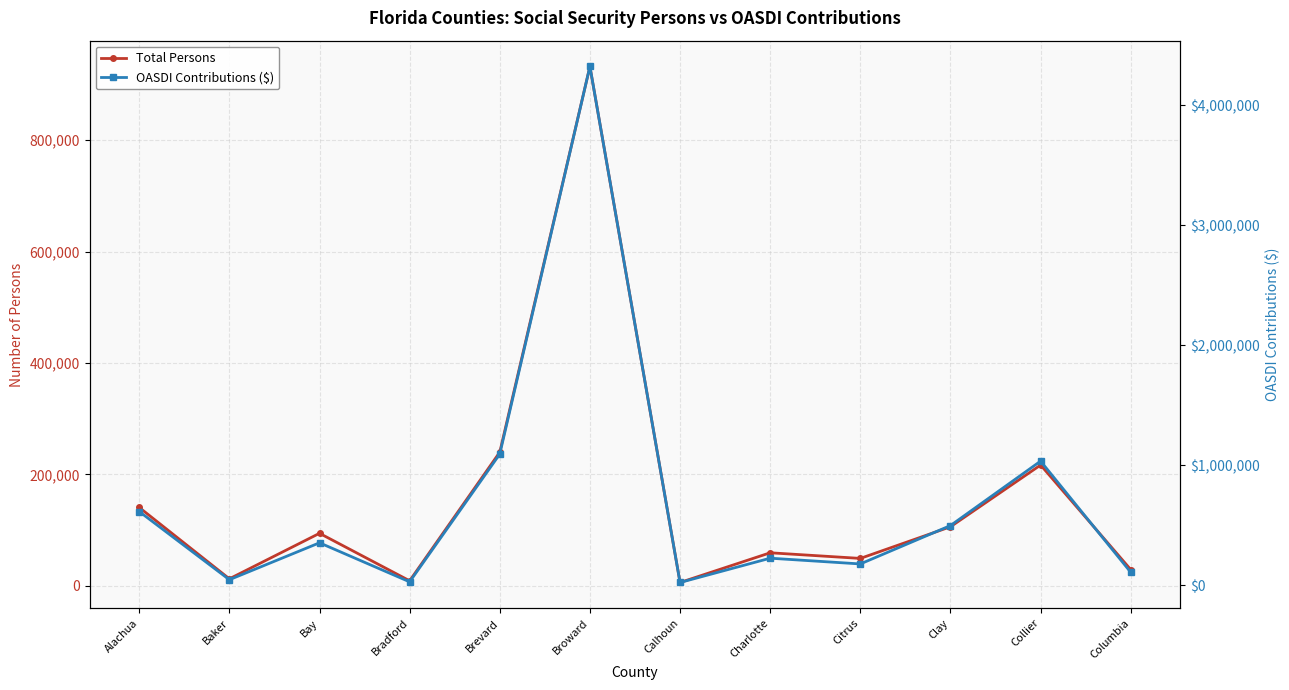

Rank the series at Charlotte from highest to lowest value.

OASDI Contributions ($), Total Persons